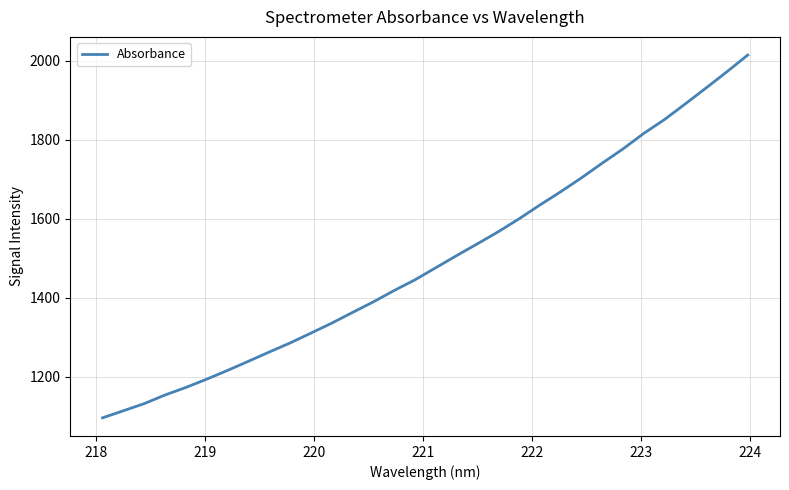

What is the difference between the maximum and minimum values?

917.7